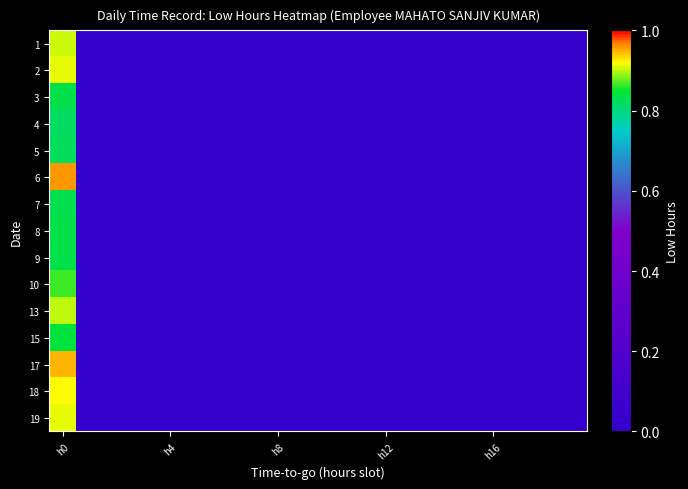

How many categories are shown in the chart?

20